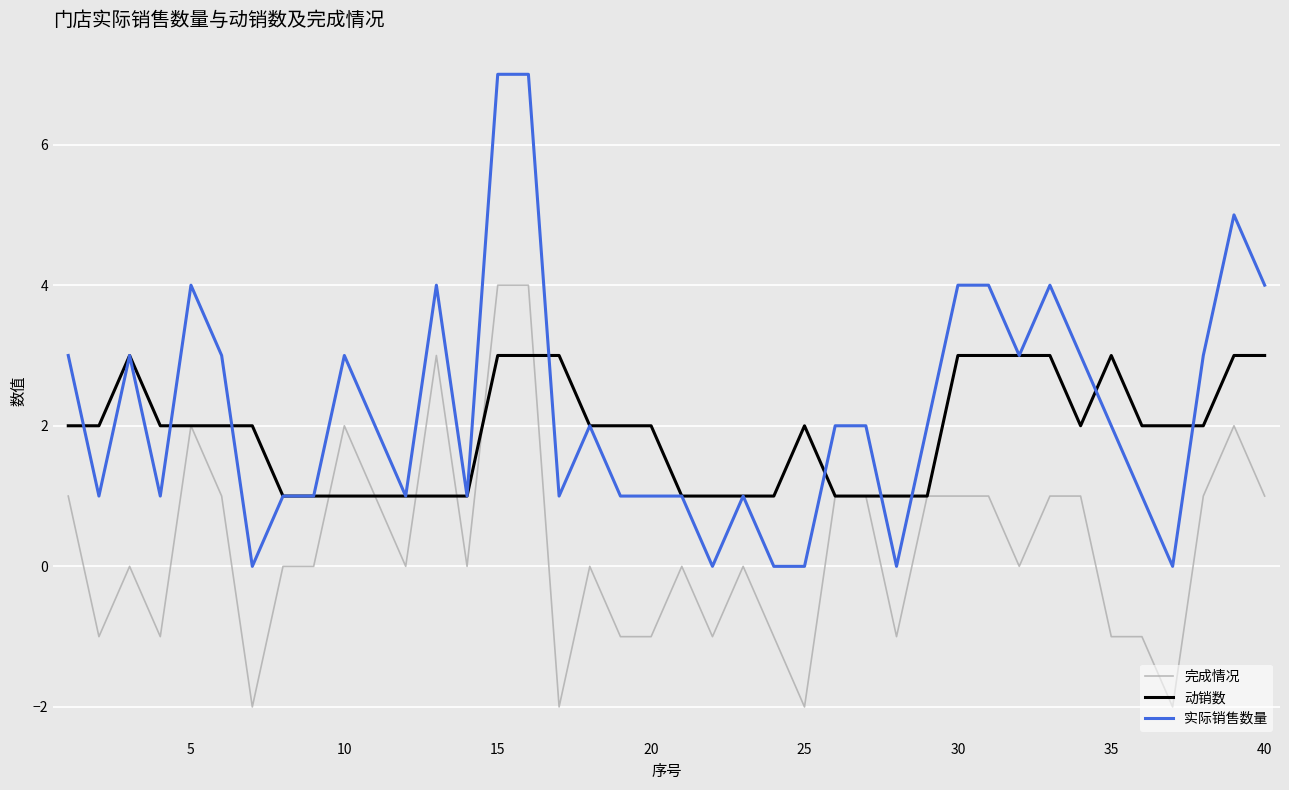

List the series in order of their peak value, lowest first.

动销数, 完成情况, 实际销售数量